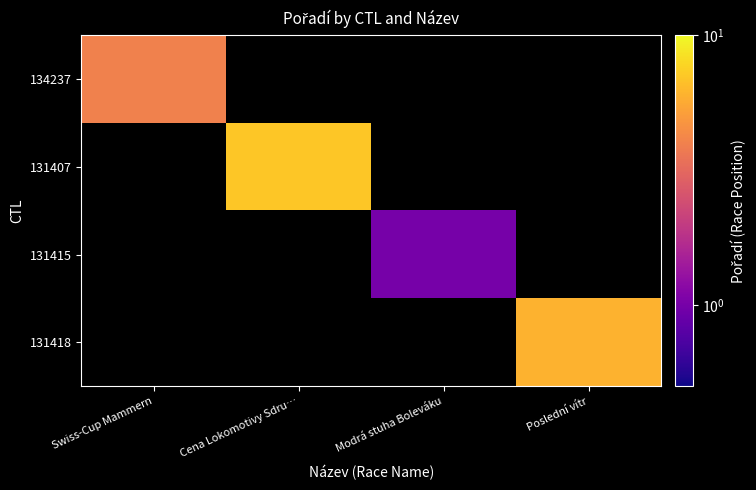

At which label is 134237 closest to 4?

Swiss-Cup Mammern